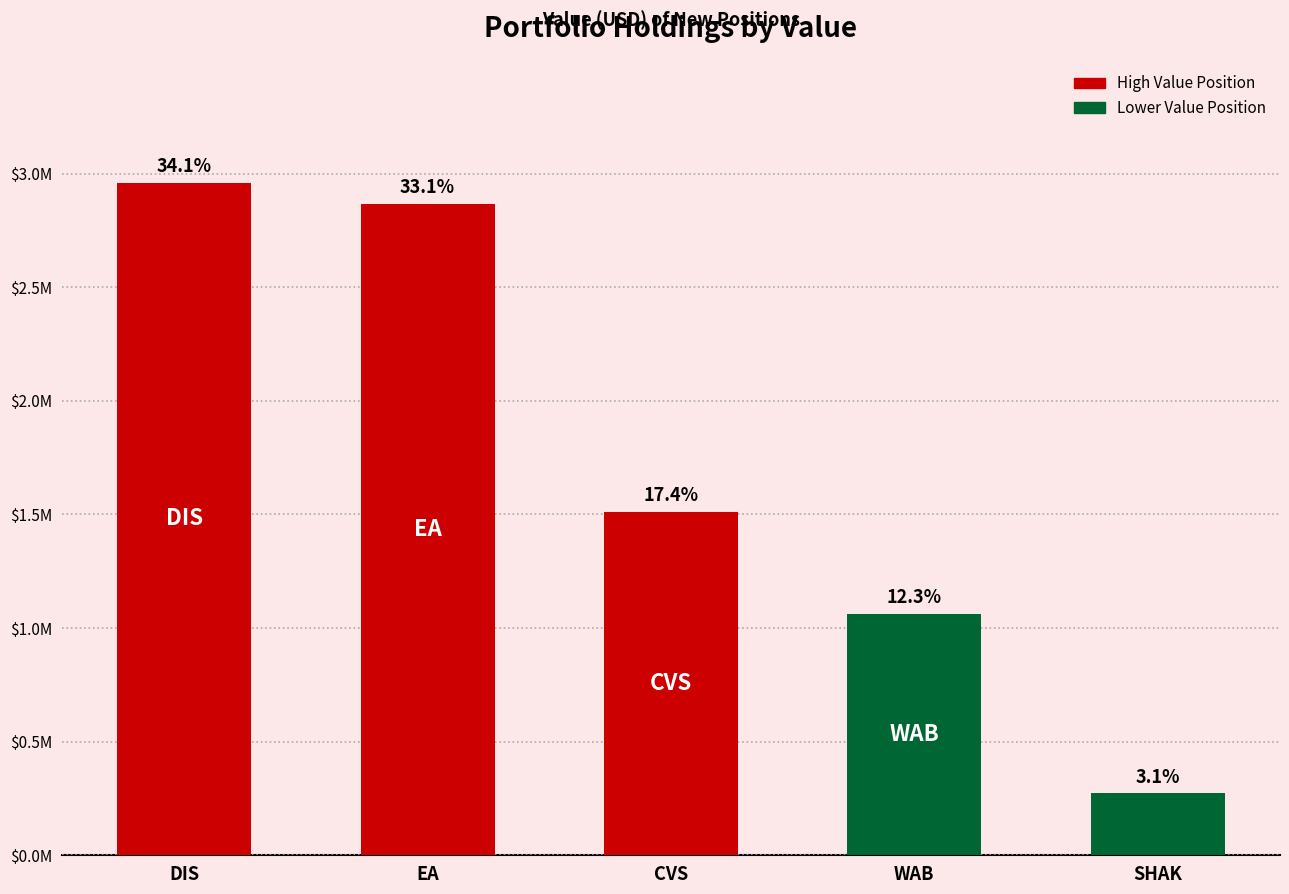

What is the value of the 1st bar from the left?

2960000